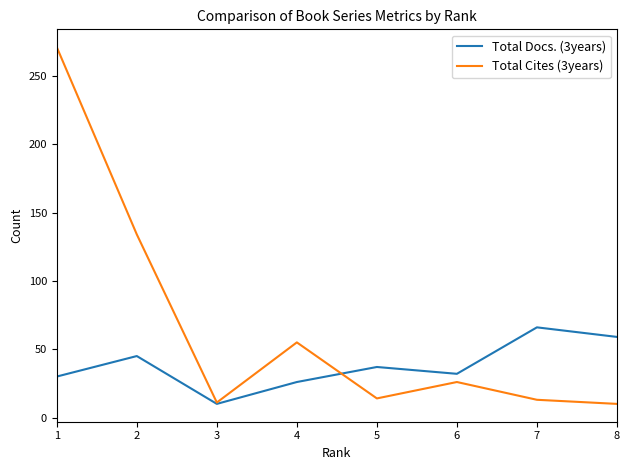

At which category does Total Docs. (3years) reach its first local valley?

3